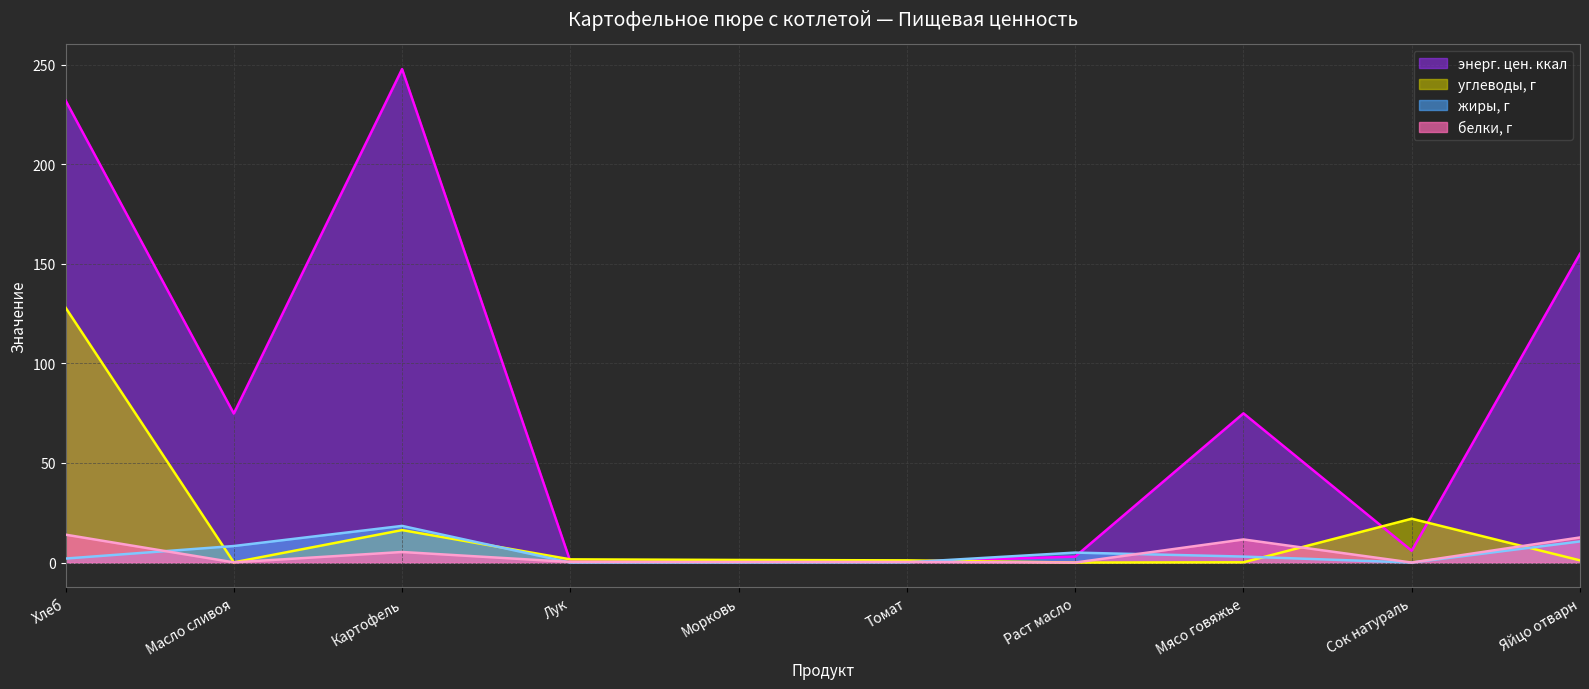

What is the difference between the белки, г values at Сок натураль and Яйцо отварн?

12.6